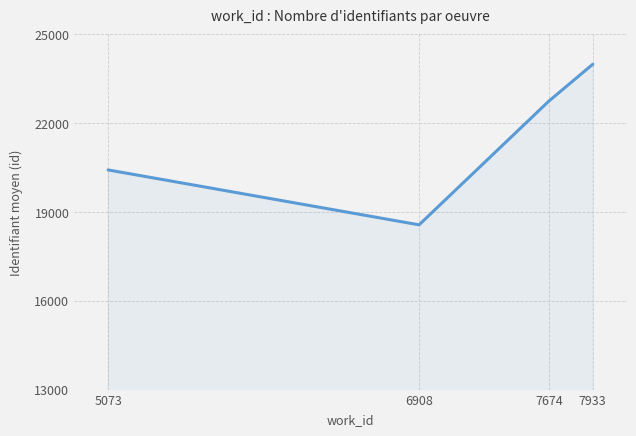

Rank the categories by value from lowest to highest.

6908, 5073, 7674, 7933